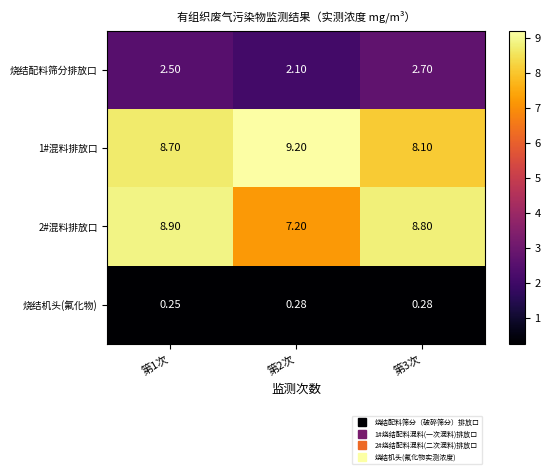

Is the value of 1#混料排放口 at 第3次 greater than the value of 烧结机头(氟化物) at 第1次?

Yes